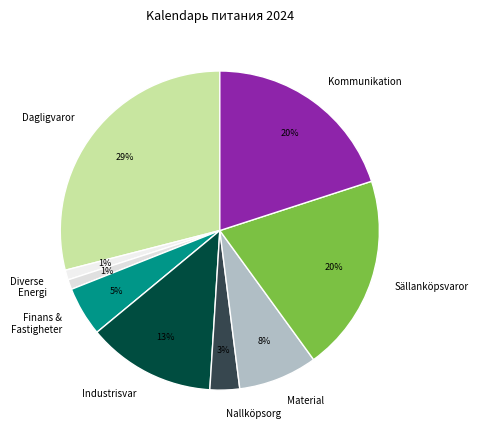

Count the number of slices in the pie.

9